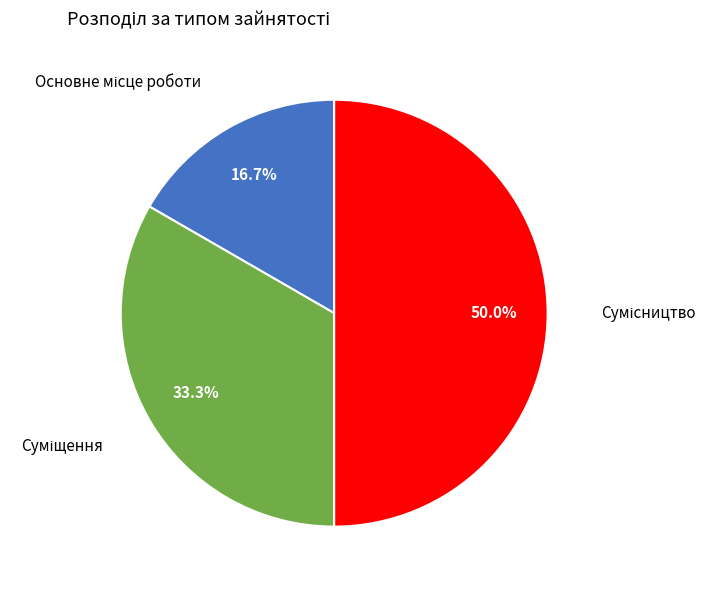

How many segments does this pie chart have?

3